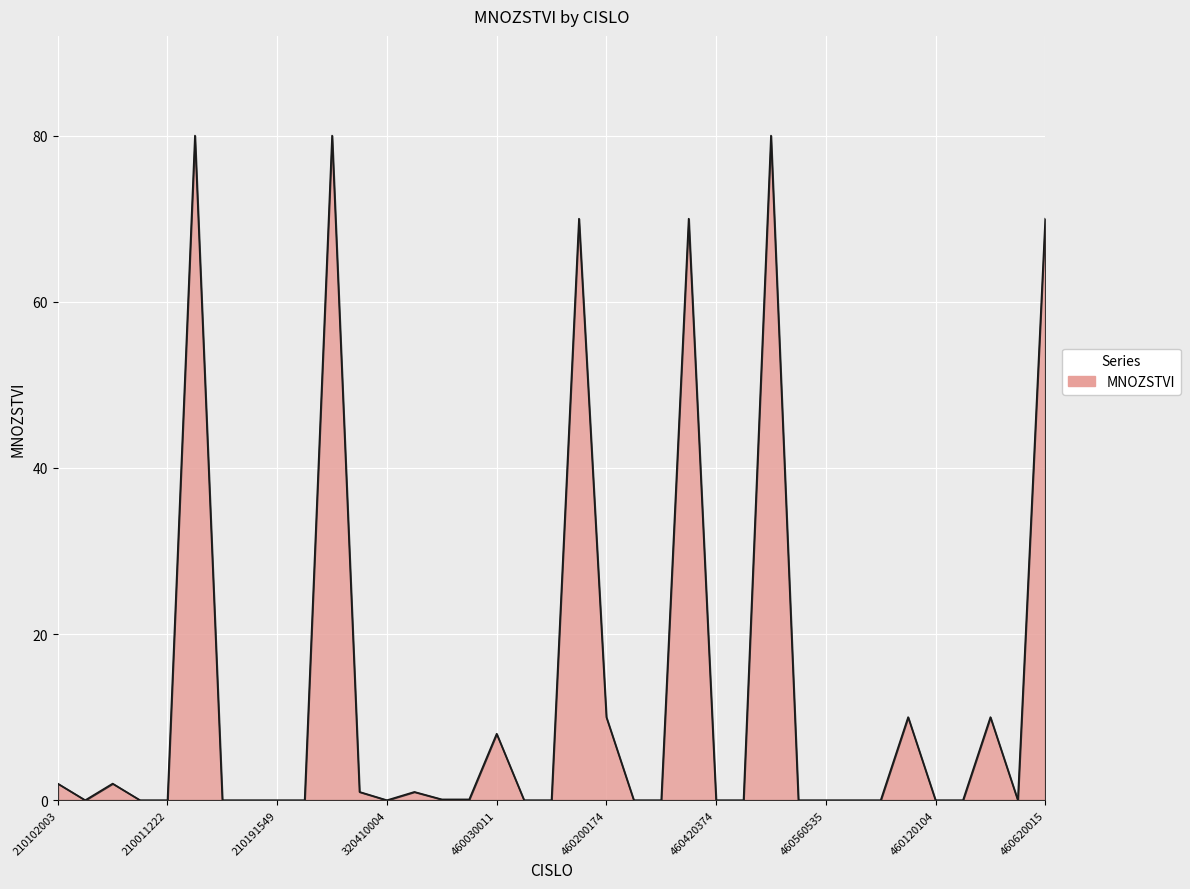

What is the maximum value shown in the chart?

80.0